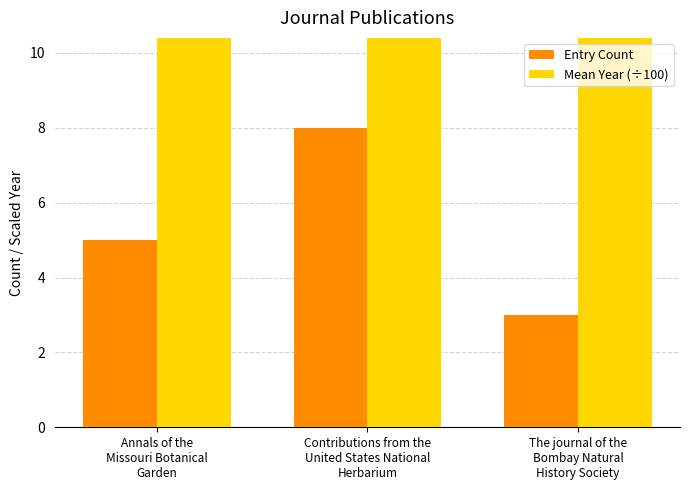

What is the label of the 2nd bar from the right?

Contributions from the
United States National
Herbarium